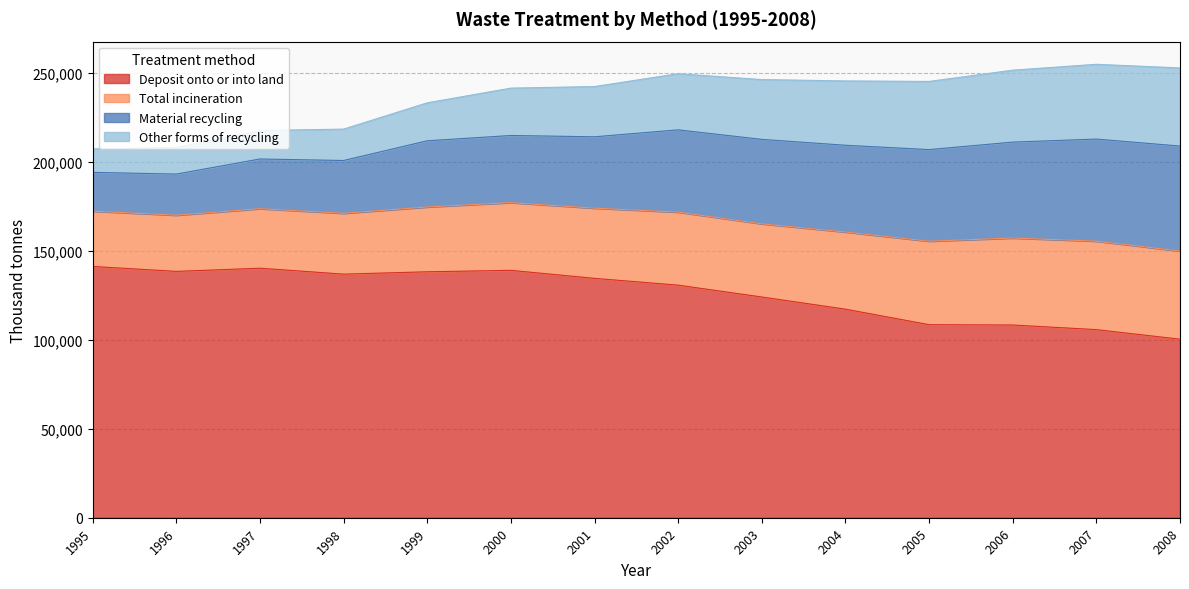

At which label is Other forms of recycling closest to 28545?

2001